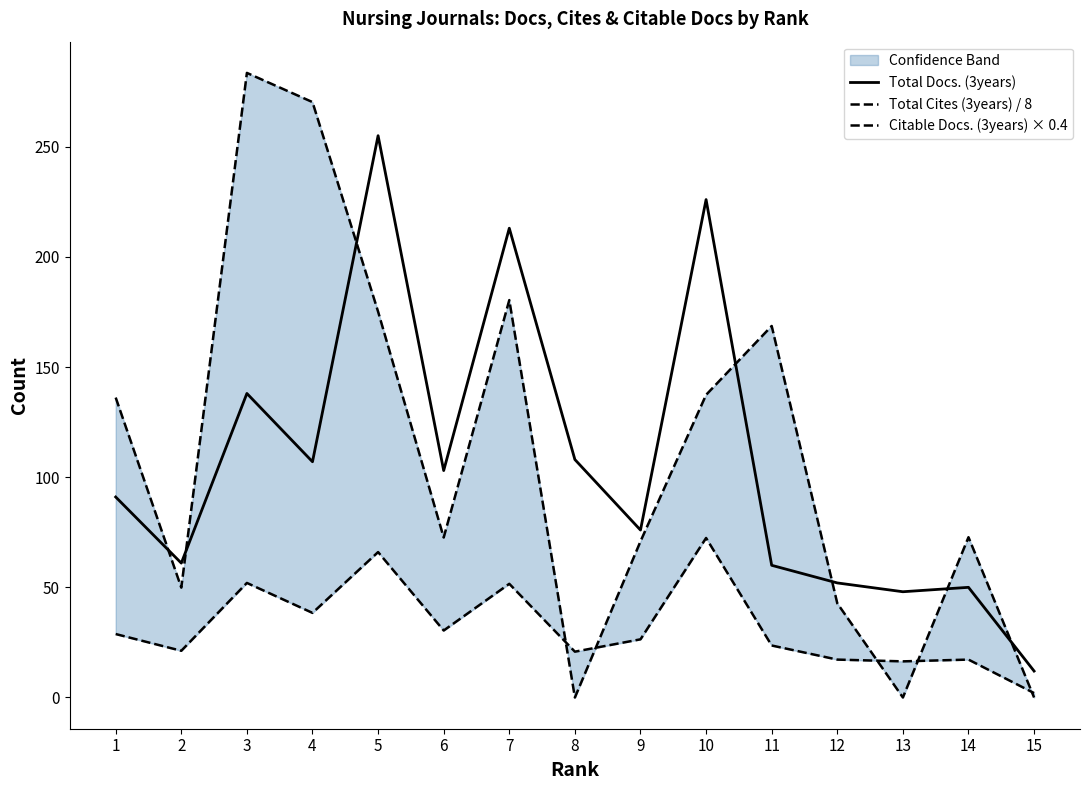

Which has a higher value, 14 or 12?

12